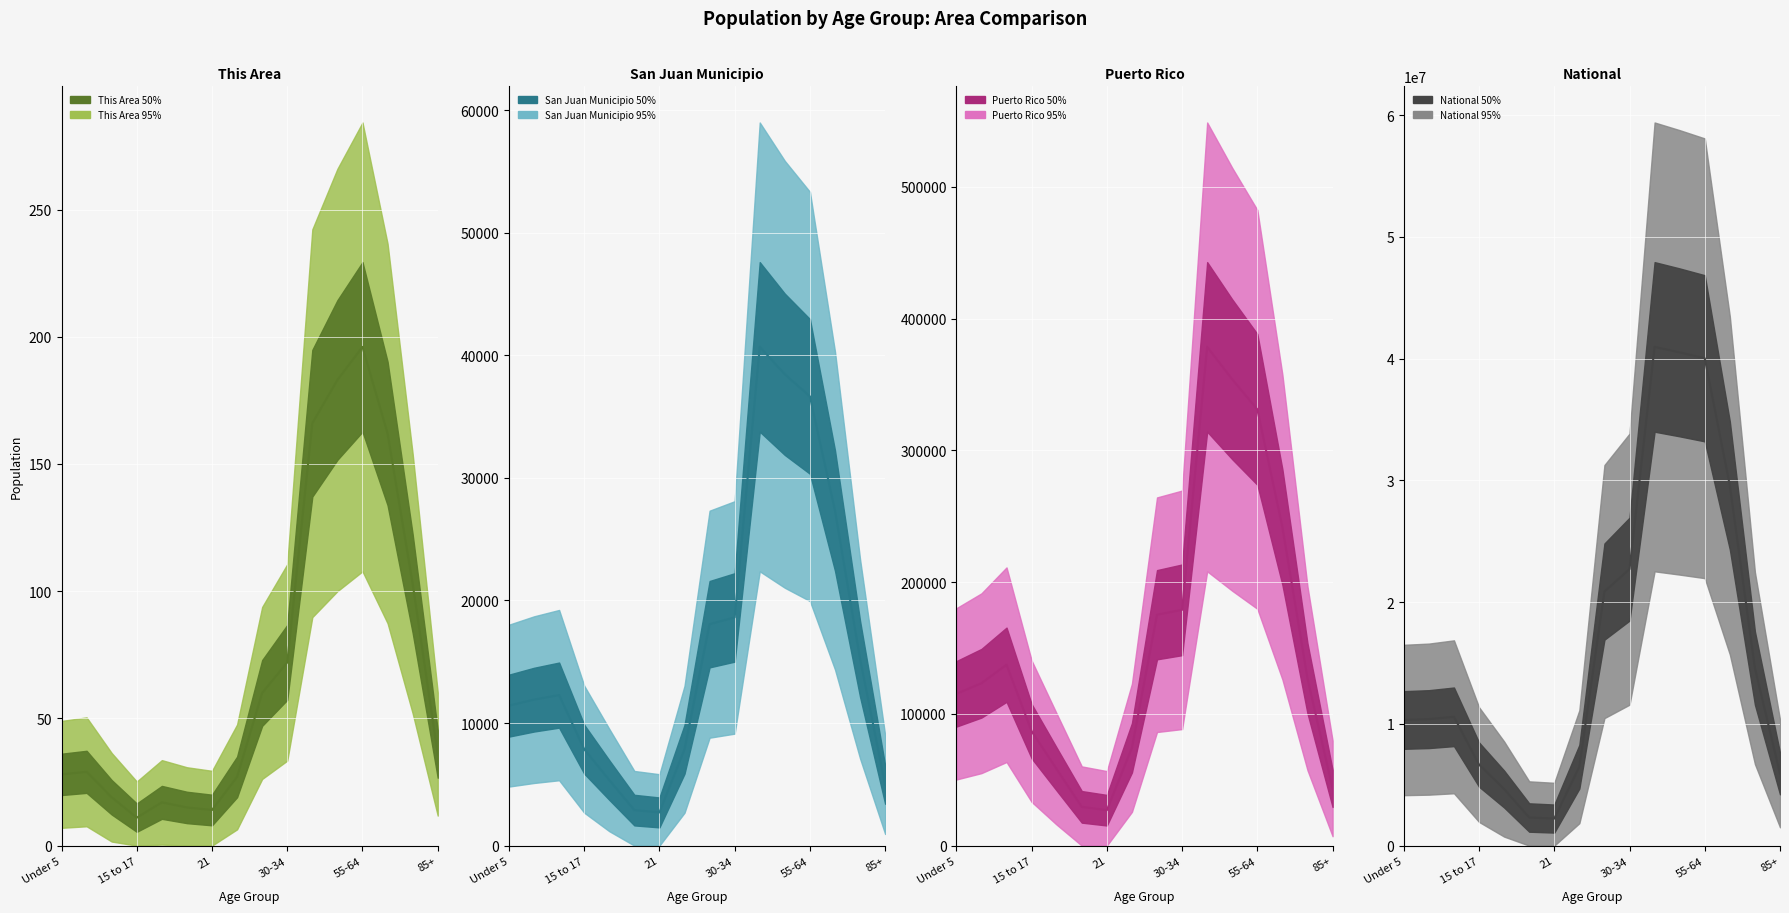

The value of This Area at Under 5 is 28. True or false?

True